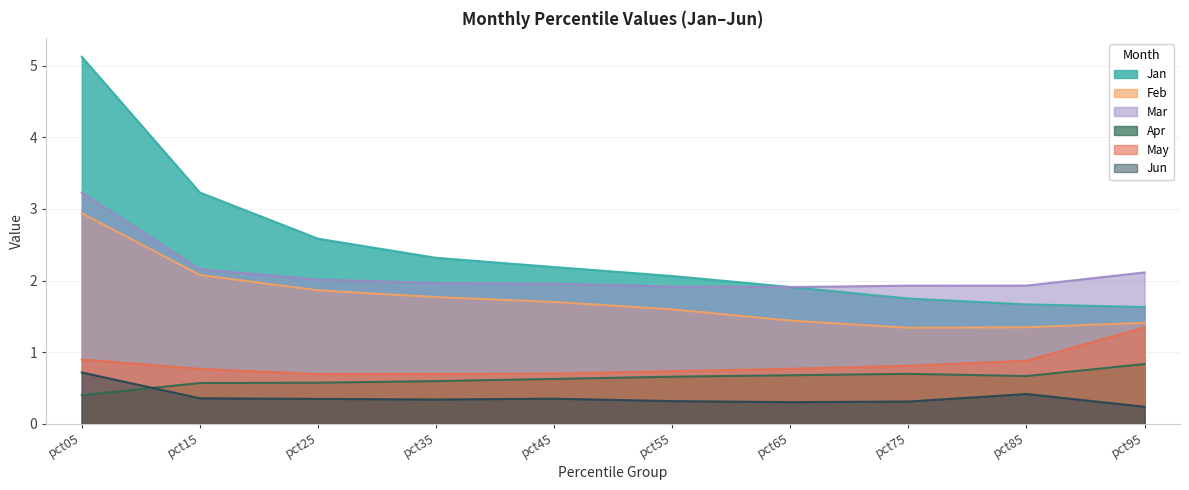

What is the difference between the maximum and second lowest values in the Mar series?

1.3